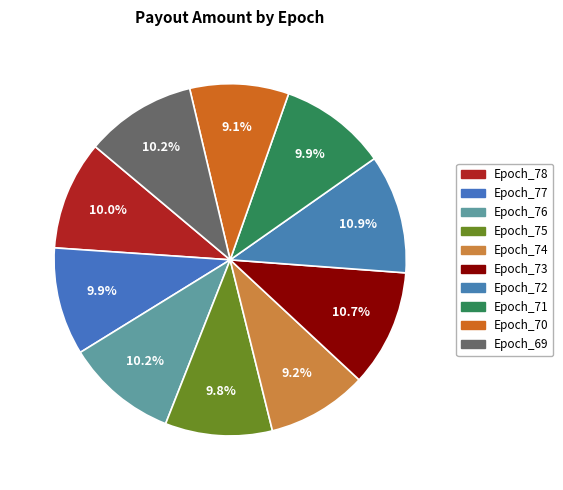

How many slices are in this pie chart?

10